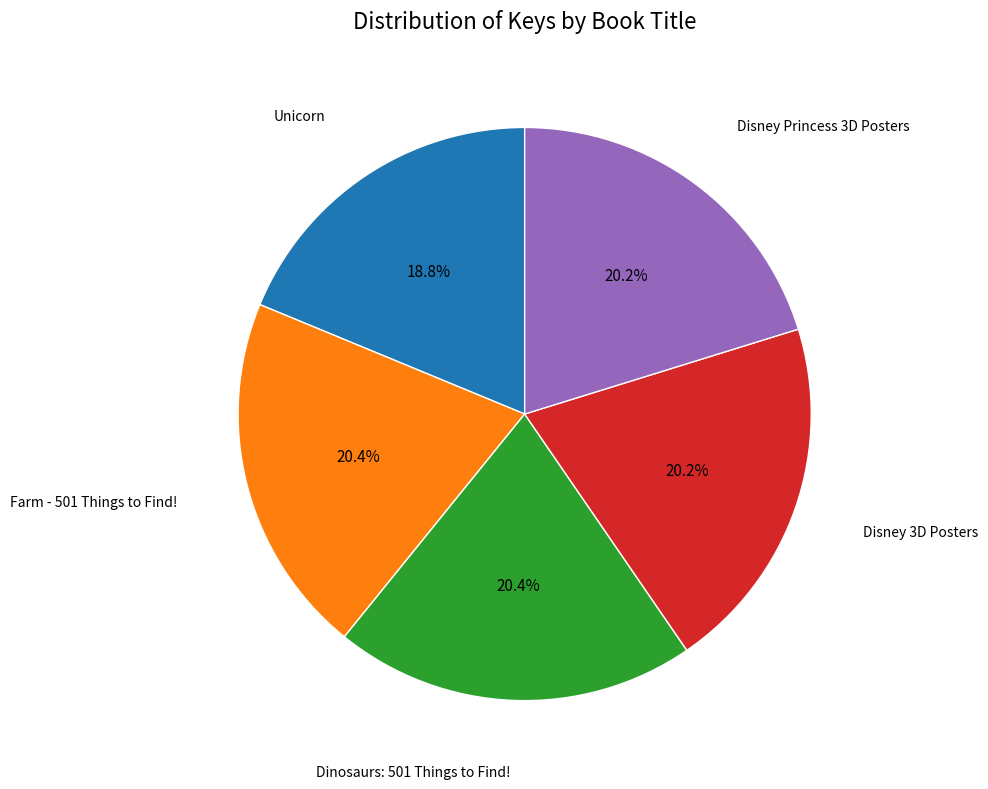

Does Farm - 501 Things to Find! represent more than half of the total?

No